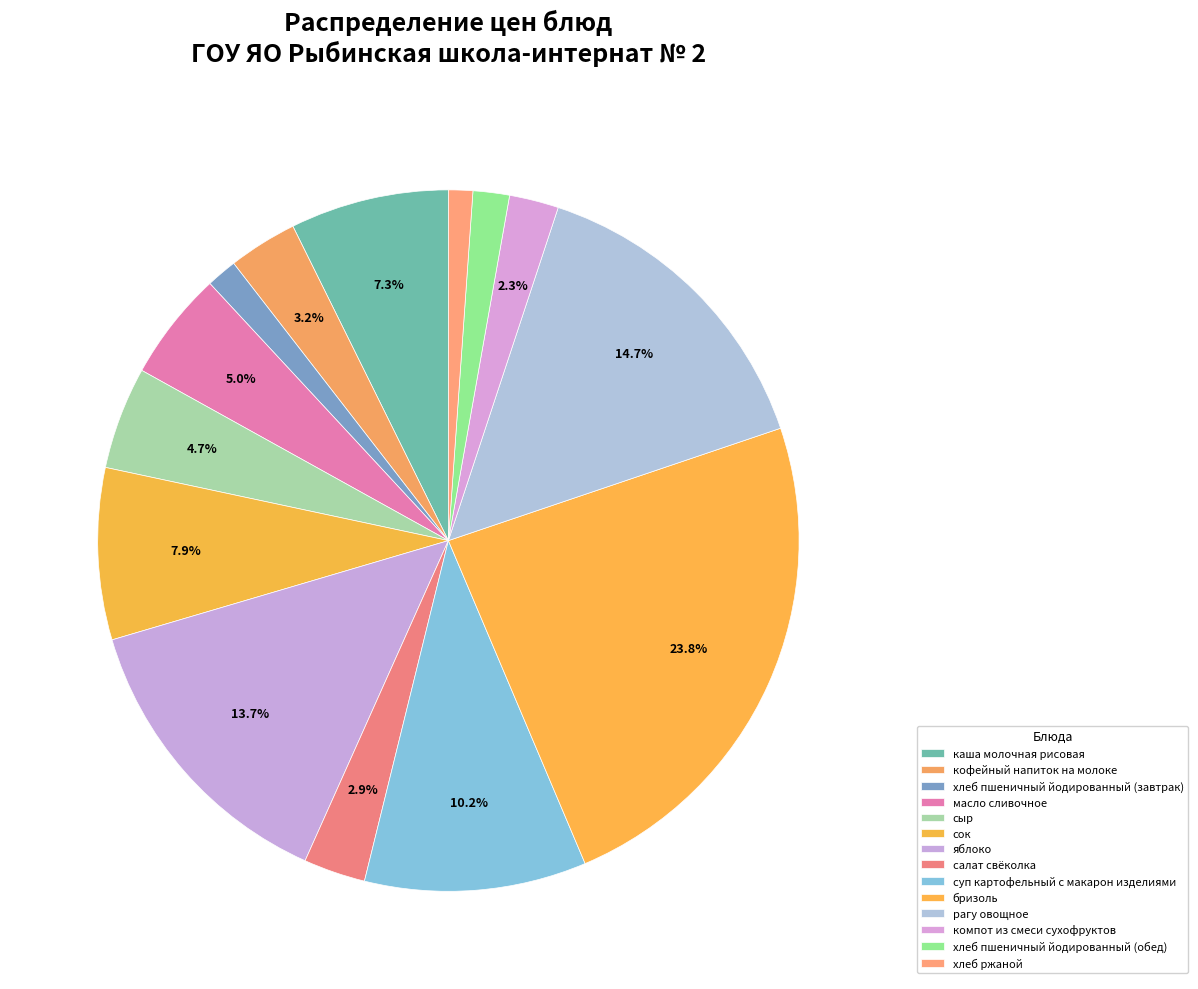

Rank the categories by value from lowest to highest.

хлеб ржаной, хлеб пшеничный йодированный (завтрак), хлеб пшеничный йодированный (обед), компот из смеси сухофруктов, салат свёколка, кофейный напиток на молоке, сыр, масло сливочное, каша молочная рисовая, сок, суп картофельный с макарон изделиями, яблоко, рагу овощное, бризоль